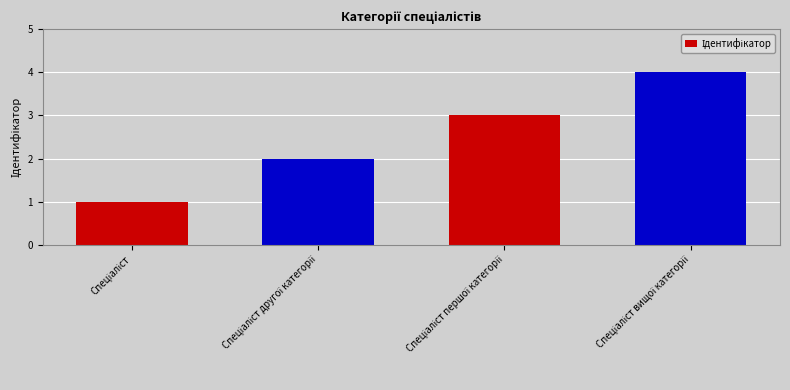

What is the greatest value displayed?

4